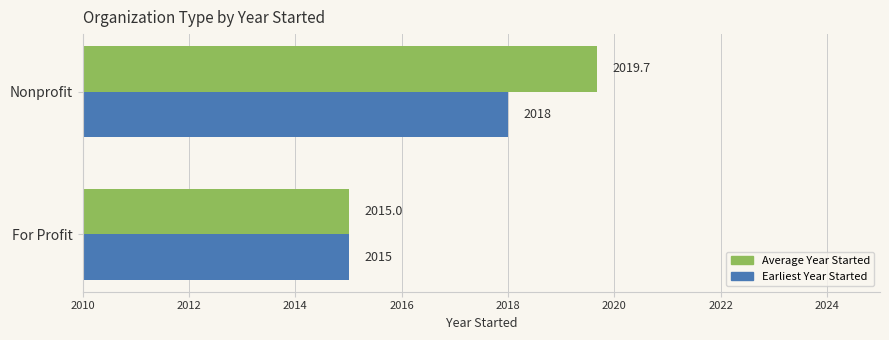

List the series in order of their overall mean, lowest first.

Earliest Year Started, Average Year Started